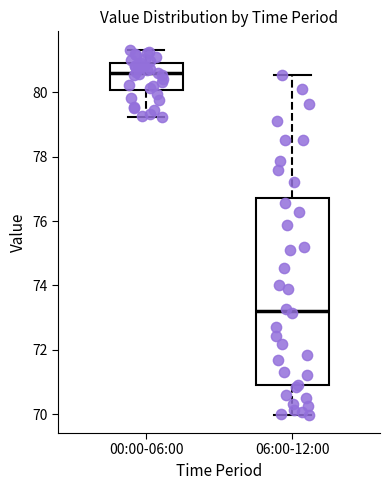

Reading left to right, transcribe this box plot: for each box, give where its median line is, the range the box spans, and where its two whiskers end, as read against the y-axis. The values are not printed on the chart, so give them approximately, as read against the axis.

00:00-06:00: median 80.6, box 80.0 to 81.0, whiskers 79.2 to 81.4
06:00-12:00: median 73.2, box 70.8 to 76.8, whiskers 70.0 to 80.6